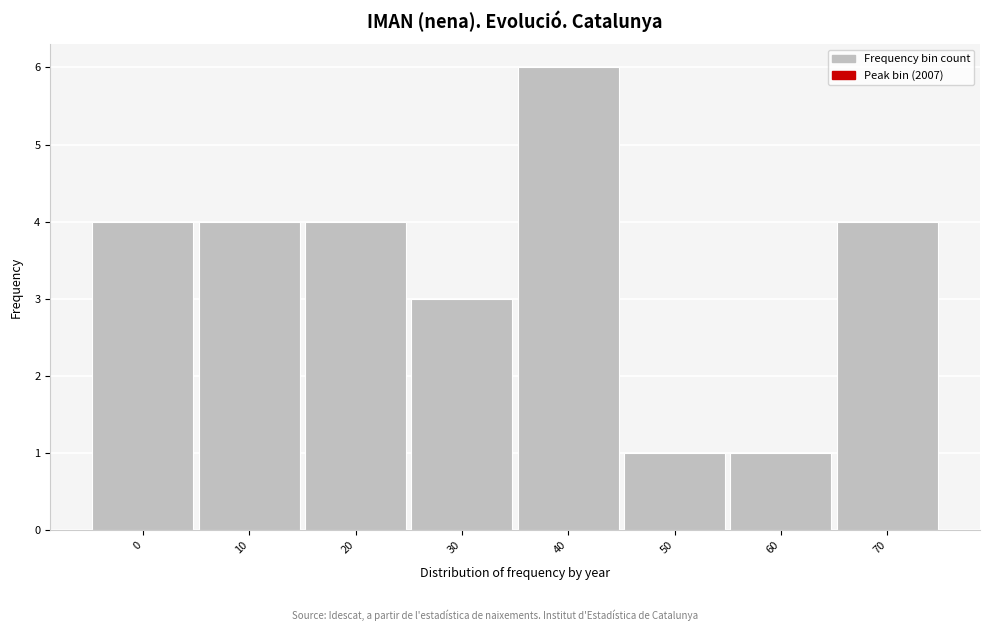

Reading left to right, extract all data points from this chart.

4	4	4	3	6	1	1	4